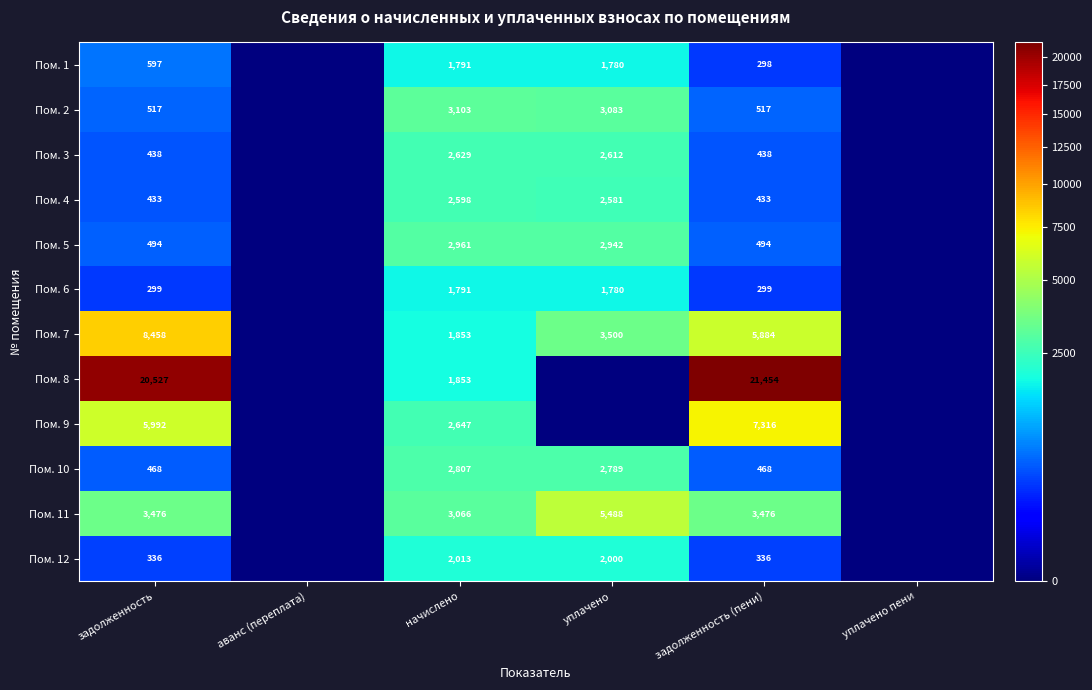

What is the sum of the Пом. 2 values at задолженность (пени) and начислено?

3620